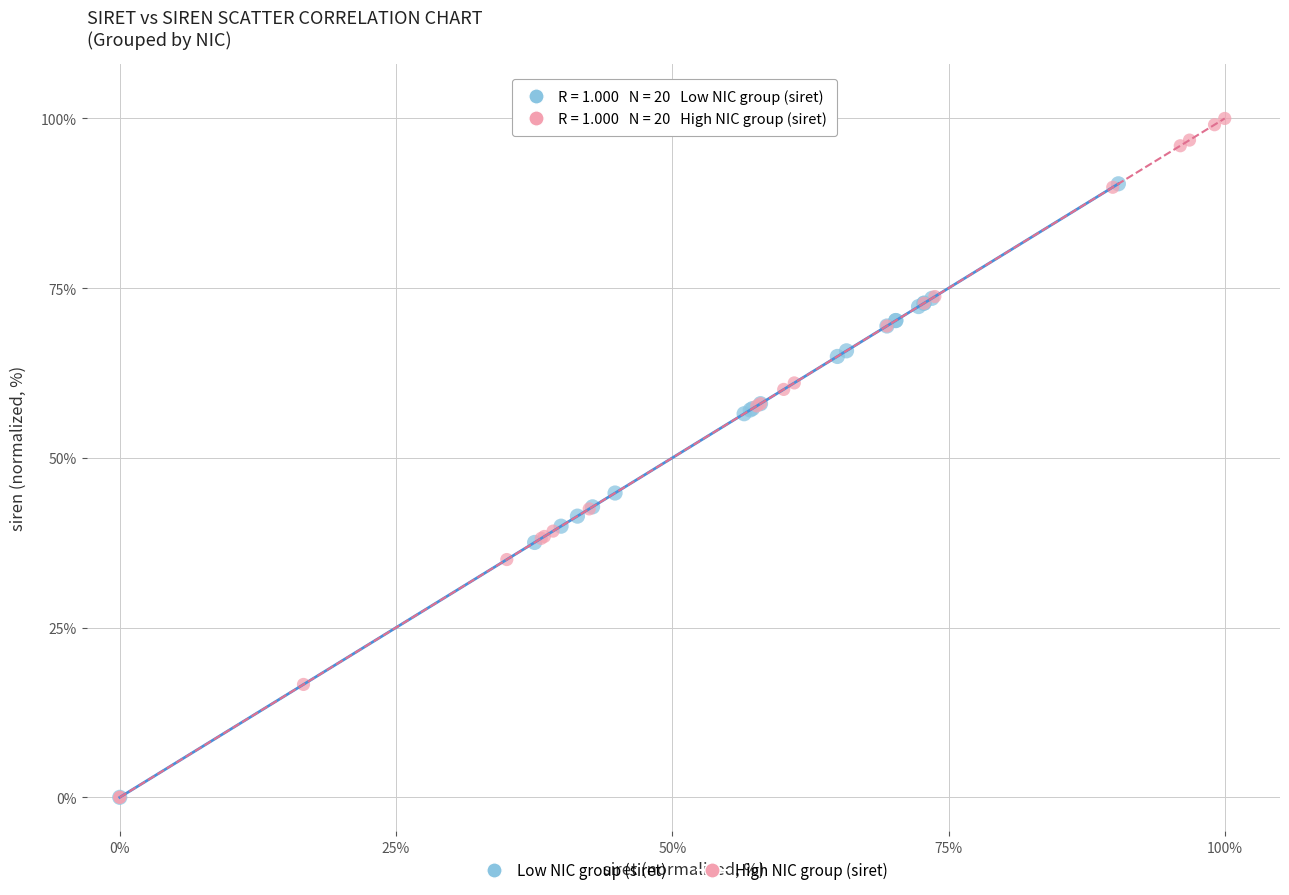

Which series reaches the maximum Y coordinate?

High NIC group (siret)